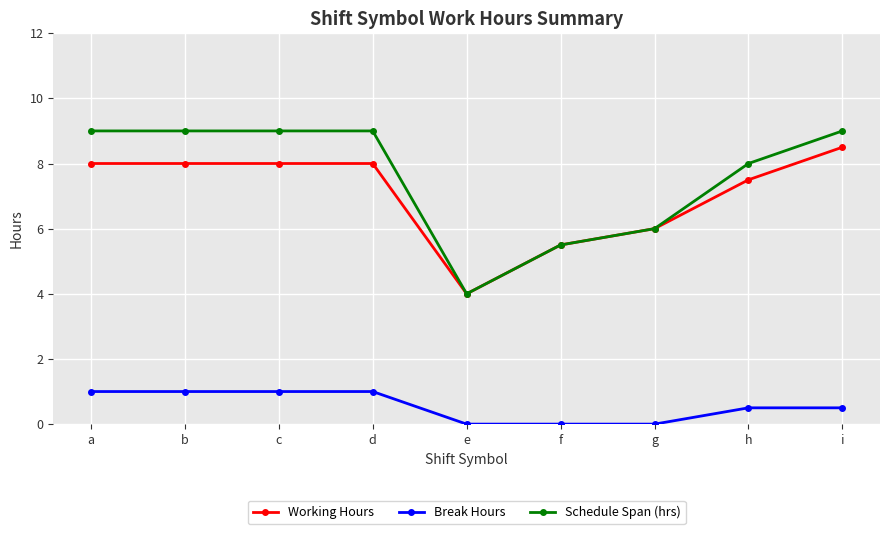

True or false: Working Hours and Break Hours cross at least once.

False